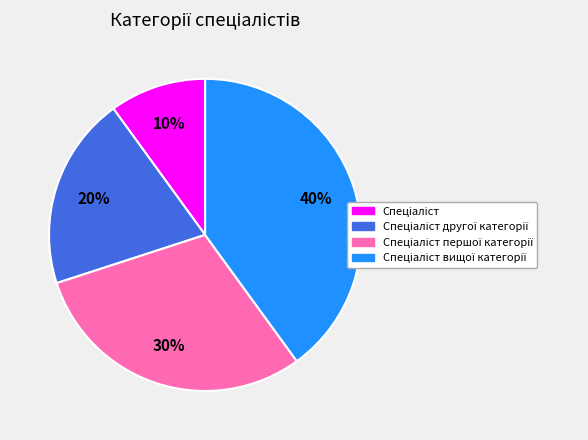

To the nearest percent, what is the average slice percentage?

25%